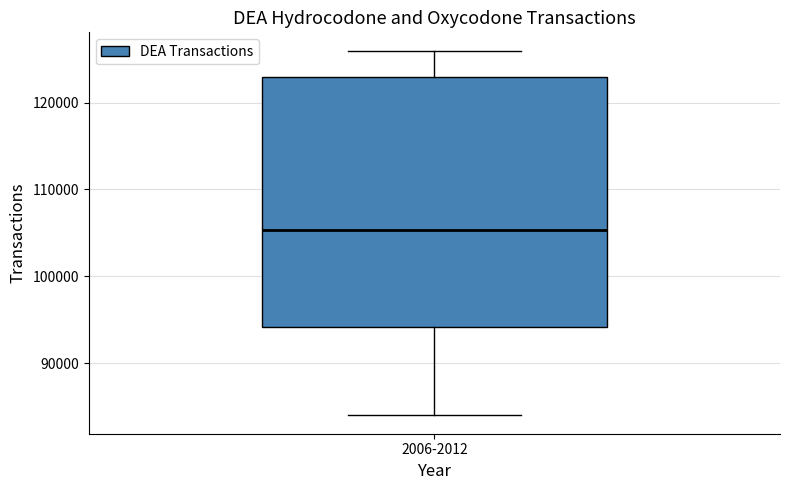

Transcribe this box plot: give where the median line is, the range the box spans, and where the two whiskers end, as read against the y-axis. The values are not printed on the chart, so give them approximately, as read against the axis.

median 105000, box 94000 to 123000, whiskers 84000 to 126000